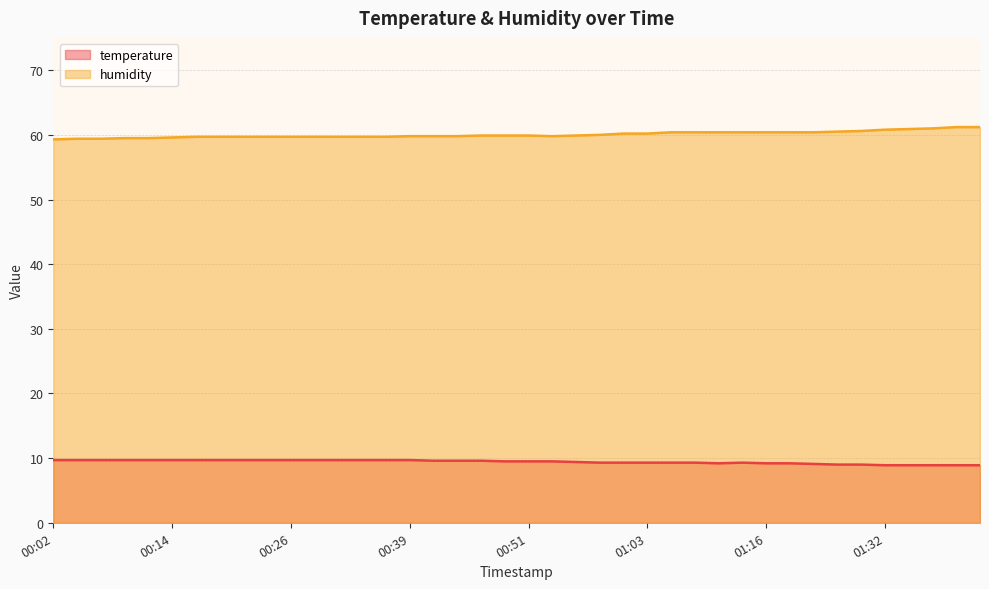

At 01:03, list the series in order from smallest to largest.

temperature, humidity